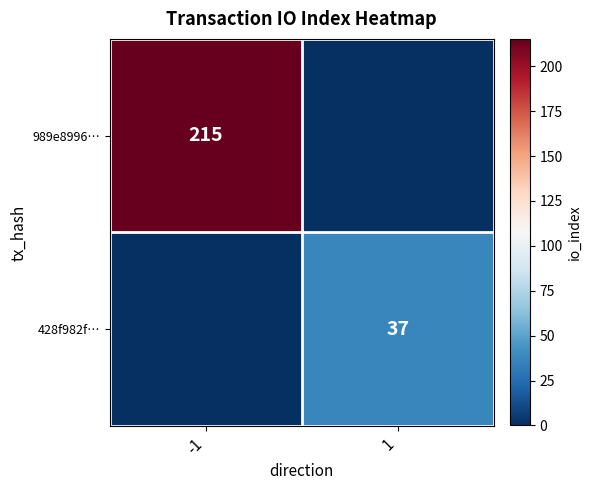

True or false: 428f982f… has a value of 57 at 1.

False